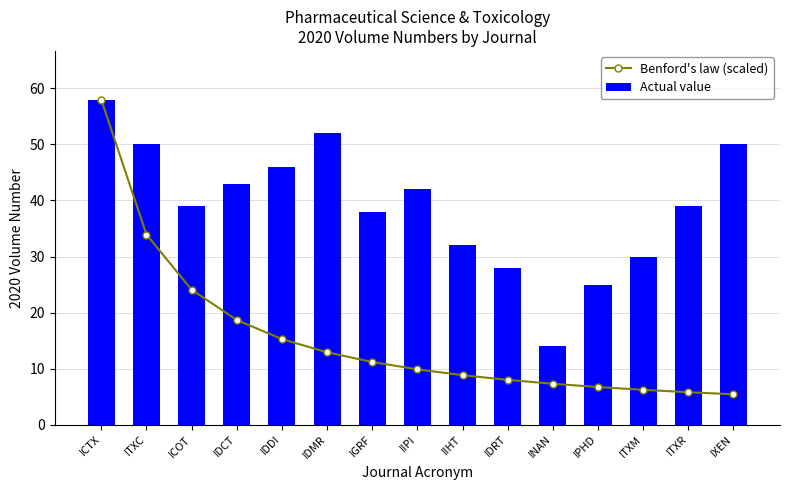

Which category has the lowest value in the Benford's law (scaled) series?

IXEN